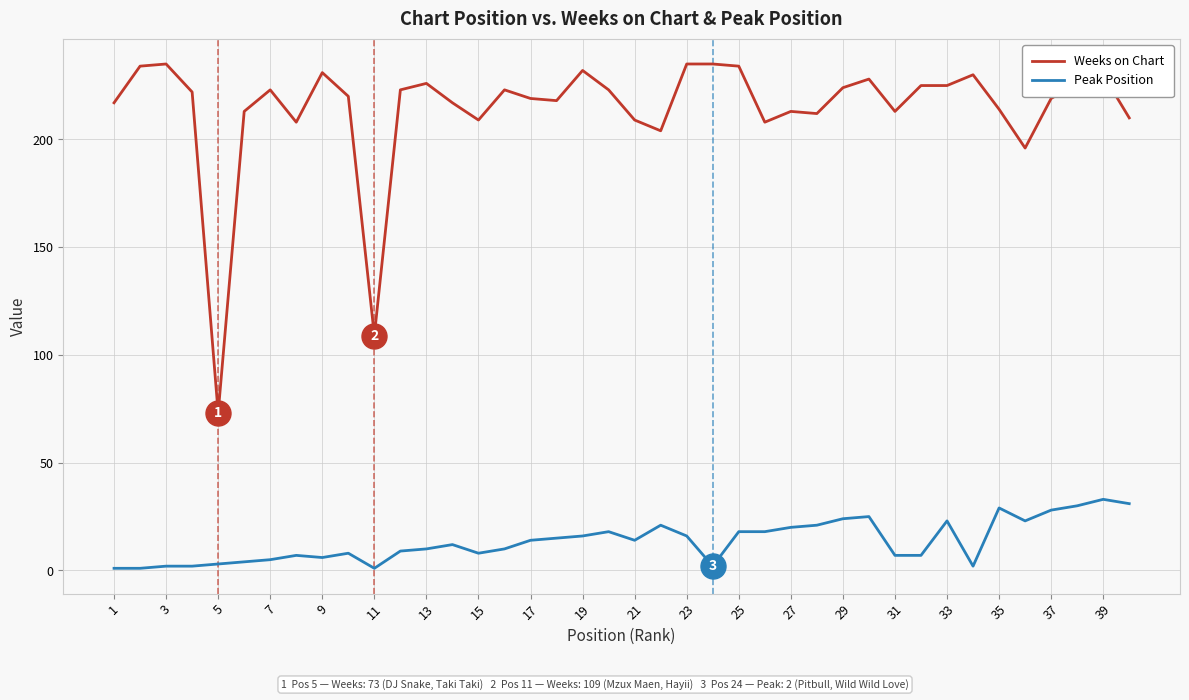

Which series has the largest range (max minus min)?

Weeks on Chart